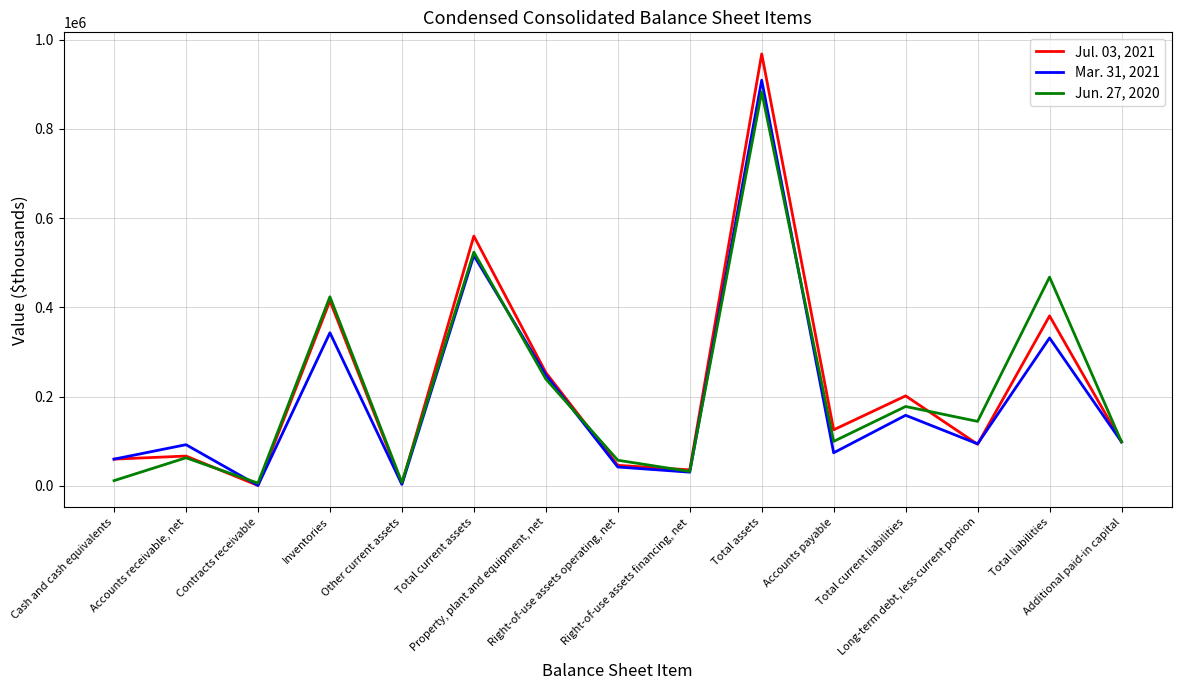

The value of Mar. 31, 2021 at Other current assets is 3145. True or false?

True